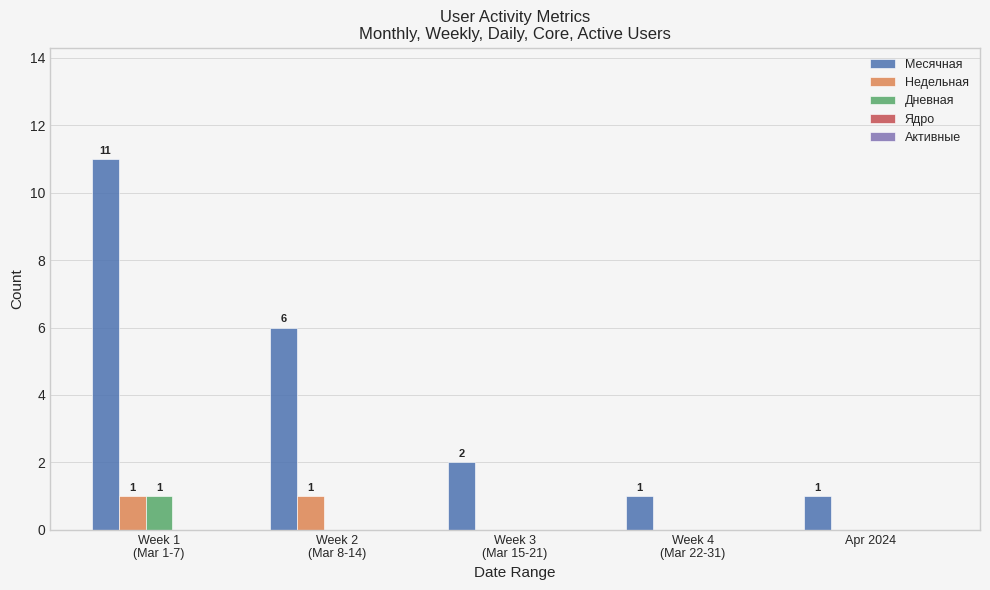

Are the bars horizontal?

No